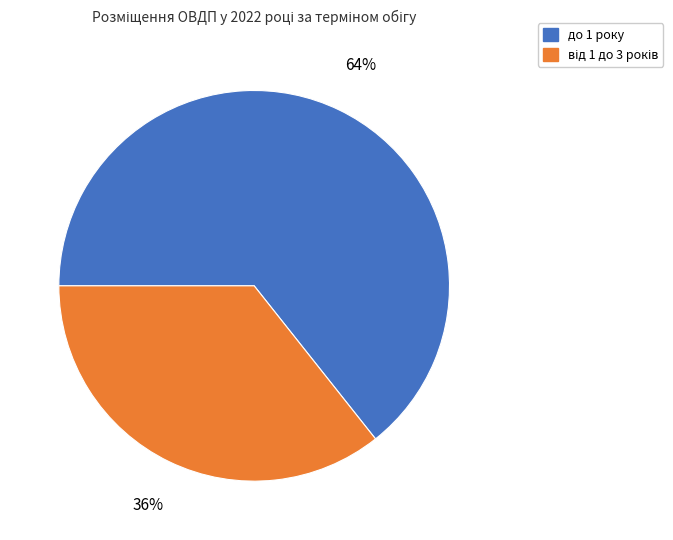

Is there any slice that represents more than half of the pie?

Yes